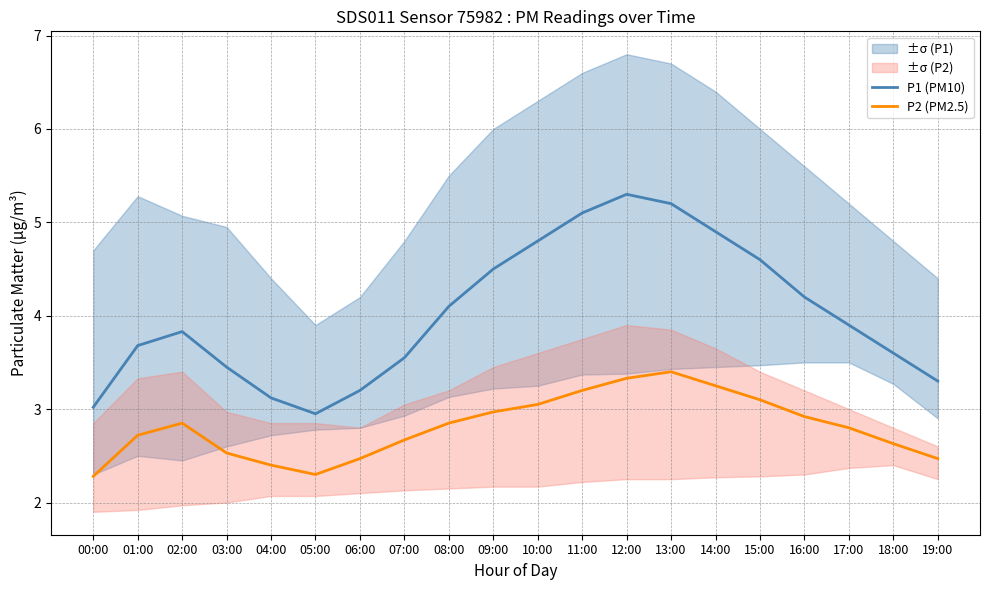

What is the average value of the P1 (PM10) series?

4.0